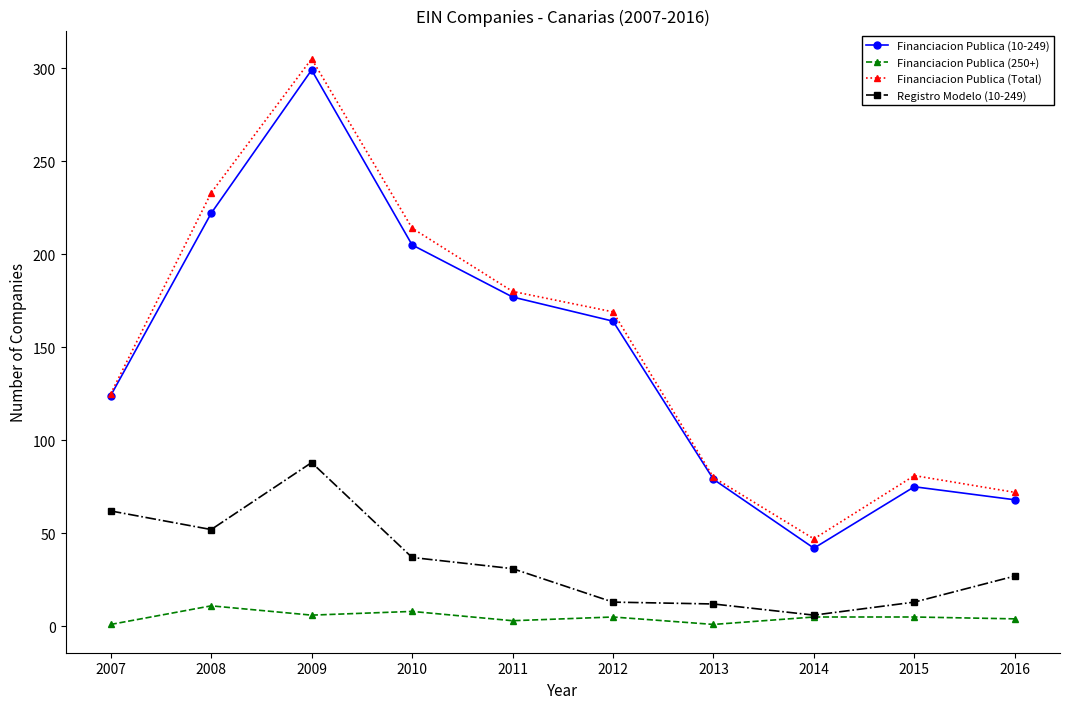

True or false: Financiacion Publica (10-249) and Registro Modelo (10-249) intersect in this chart.

False